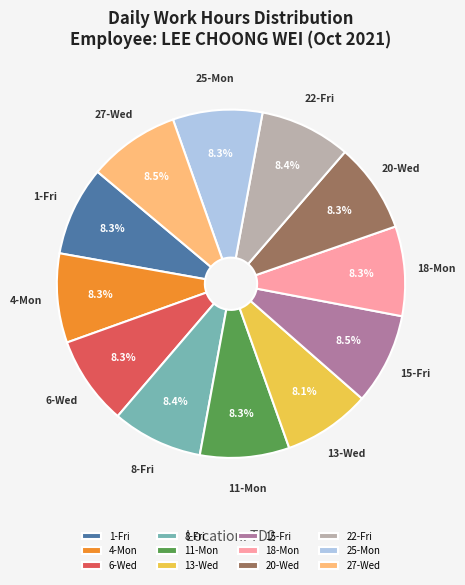

Does any single category account for the majority?

No